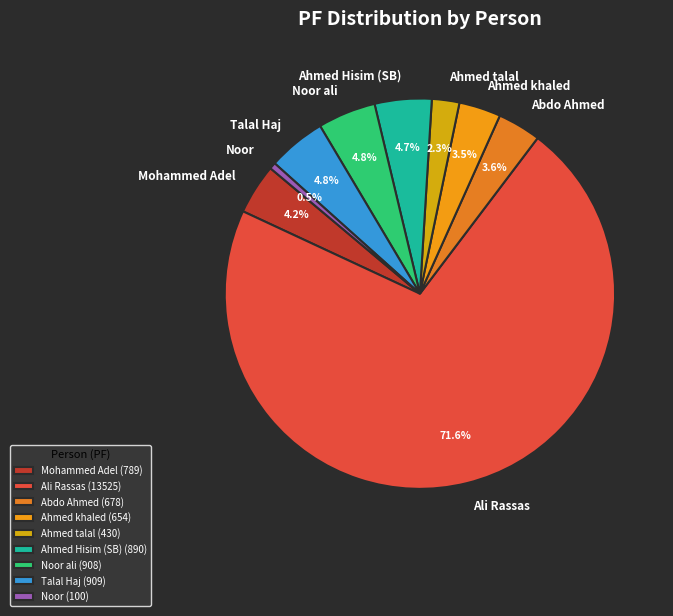

Does any single category account for the majority?

Yes